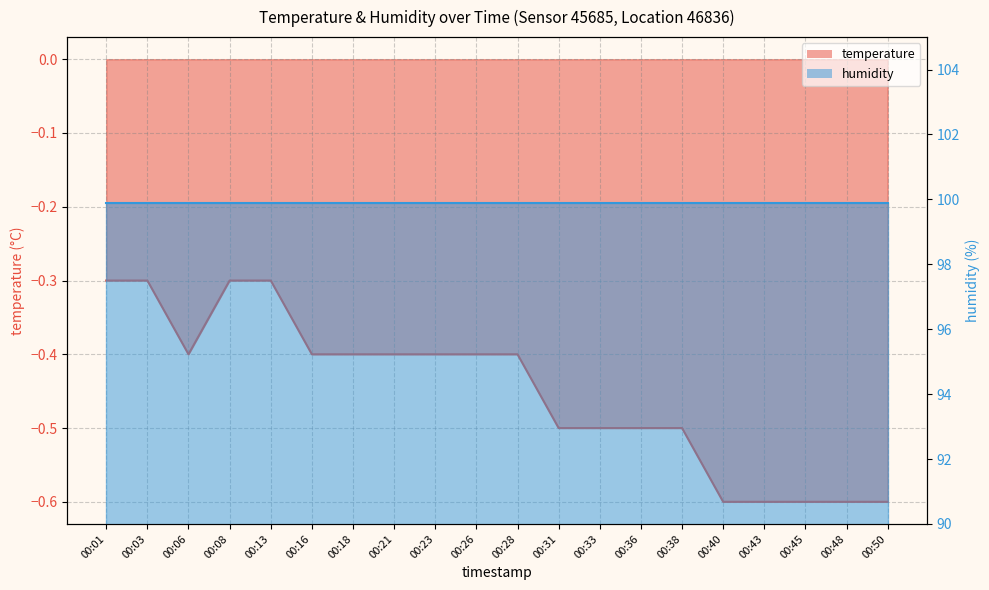

List the labels in order of value, smallest first.

00:40, 00:43, 00:45, 00:48, 00:50, 00:31, 00:33, 00:36, 00:38, 00:06, 00:16, 00:18, 00:21, 00:23, 00:26, 00:28, 00:01, 00:03, 00:08, 00:13